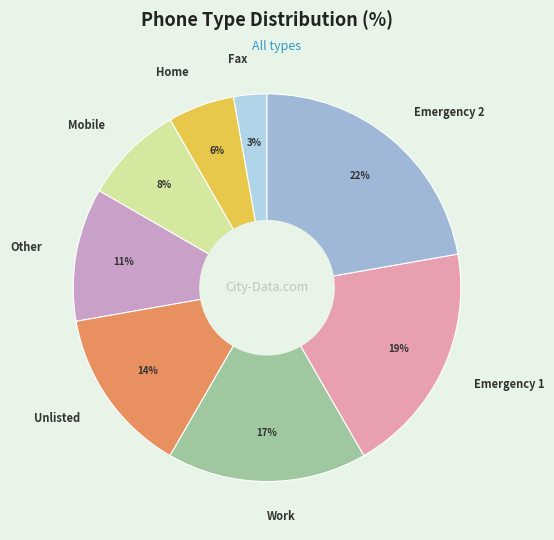

Which slice is the largest?

Emergency 2